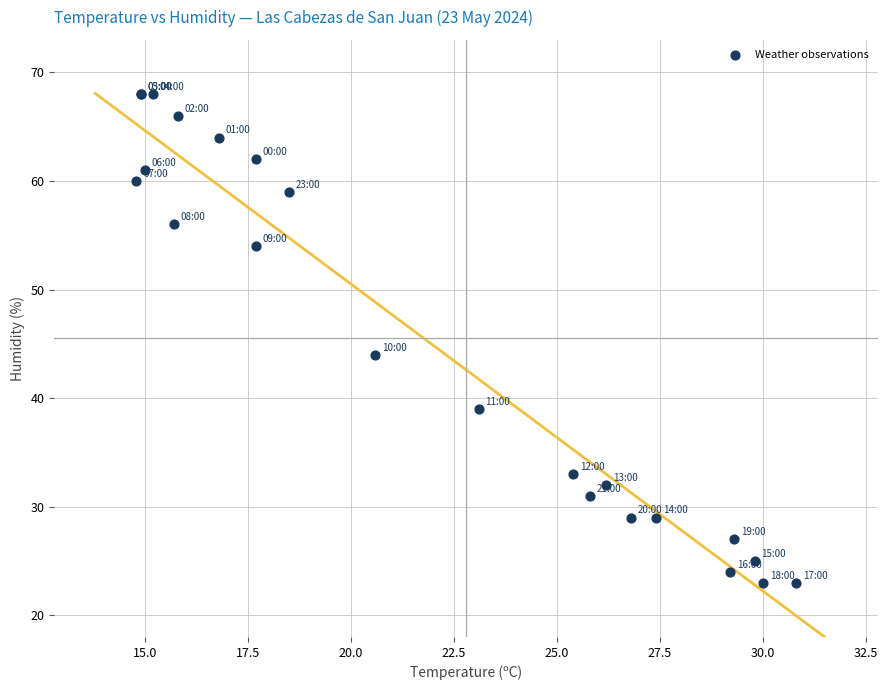

What Y value in the scatter plot is closest to 45?

44